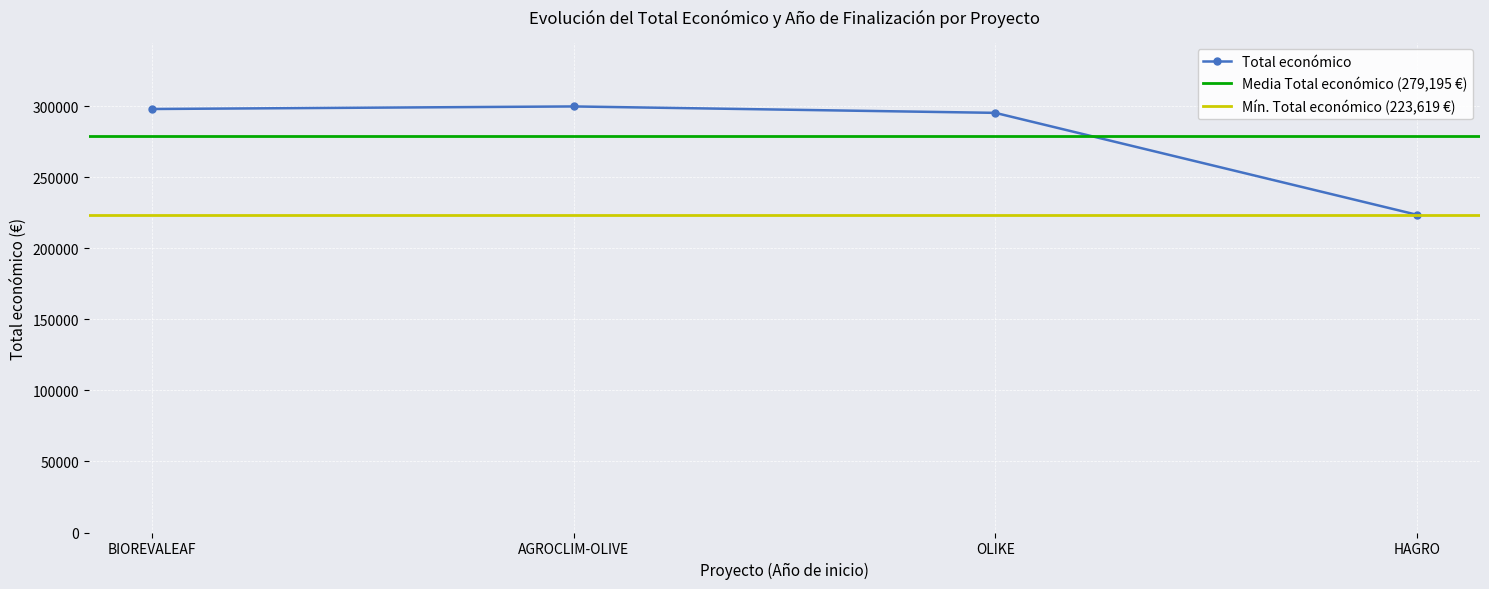

What is the difference between the maximum and minimum values?

76205